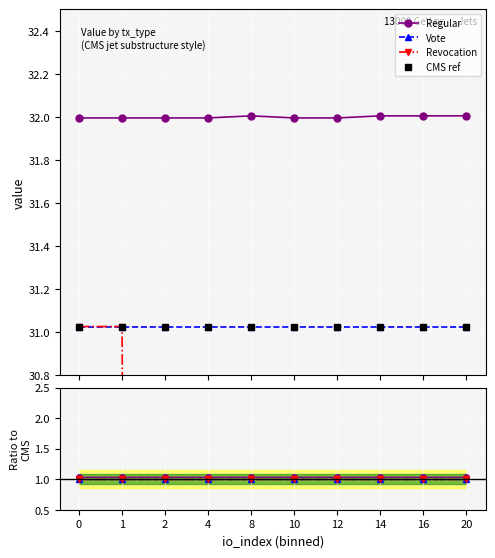

True or false: CMS ref and Regular intersect in this chart.

False